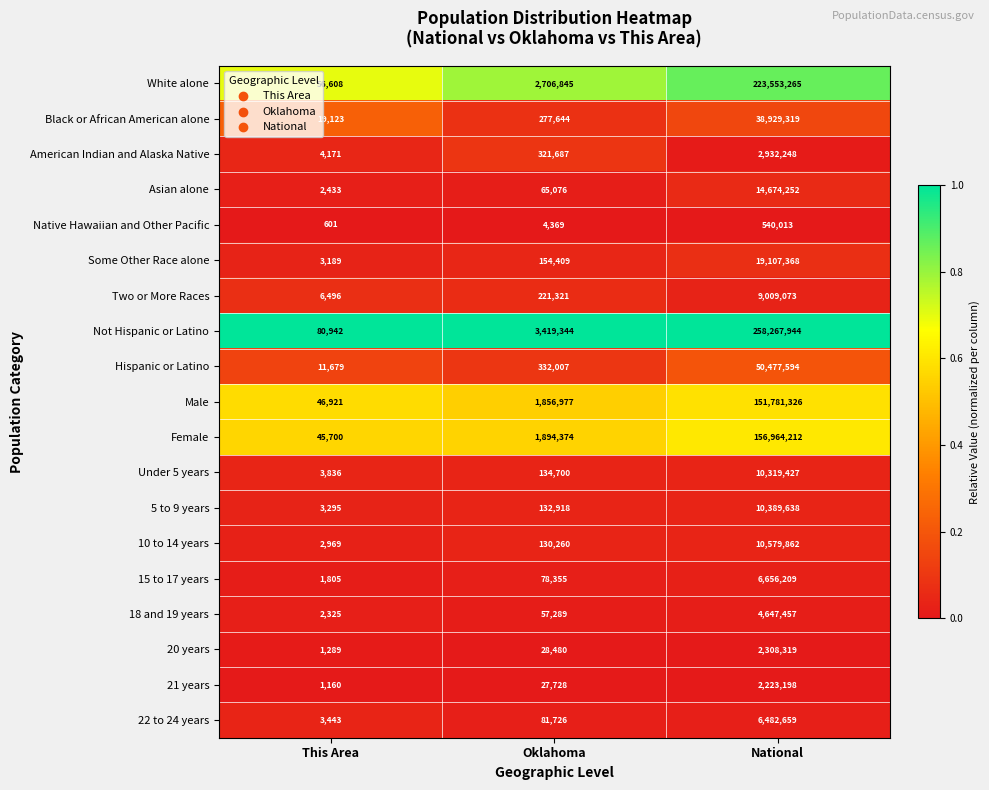

Rank the series at Oklahoma from highest to lowest value.

Not Hispanic or Latino, White alone, Female, Male, Hispanic or Latino, American Indian and Alaska Native, Black or African American alone, Two or More Races, Some Other Race alone, Under 5 years, 5 to 9 years, 10 to 14 years, 22 to 24 years, 15 to 17 years, Asian alone, 18 and 19 years, 20 years, 21 years, Native Hawaiian and Other Pacific